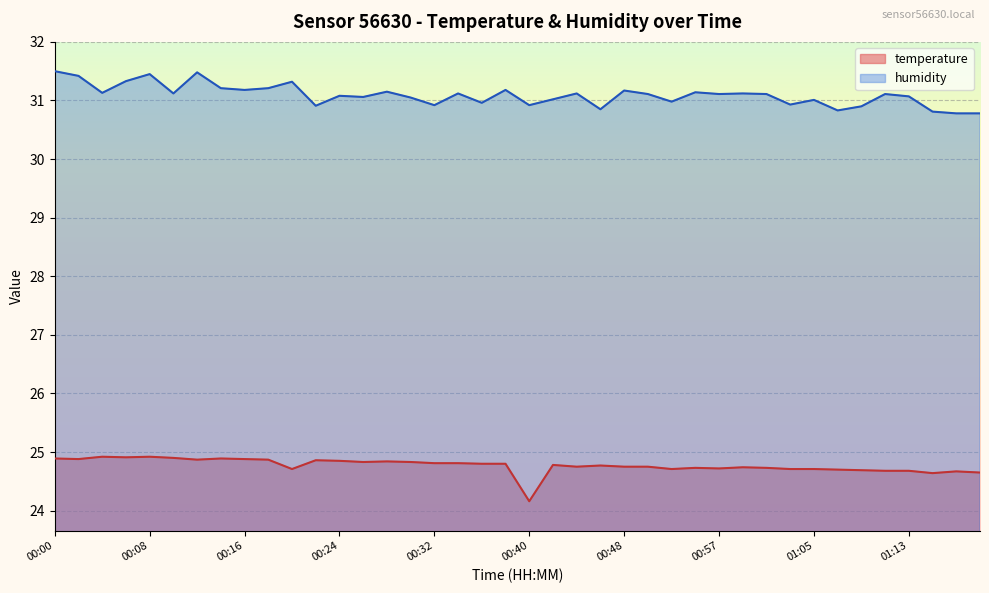

What is the value of the temperature point at the 9th from the left?

24.9